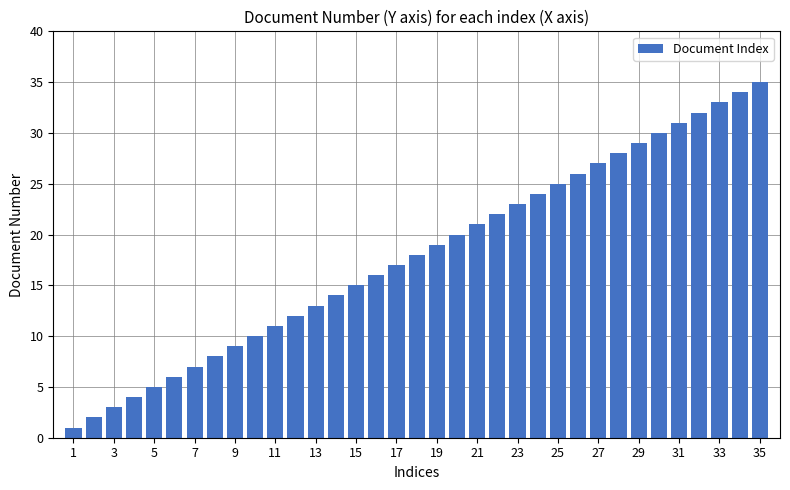

What is the difference between the maximum and minimum values?

34